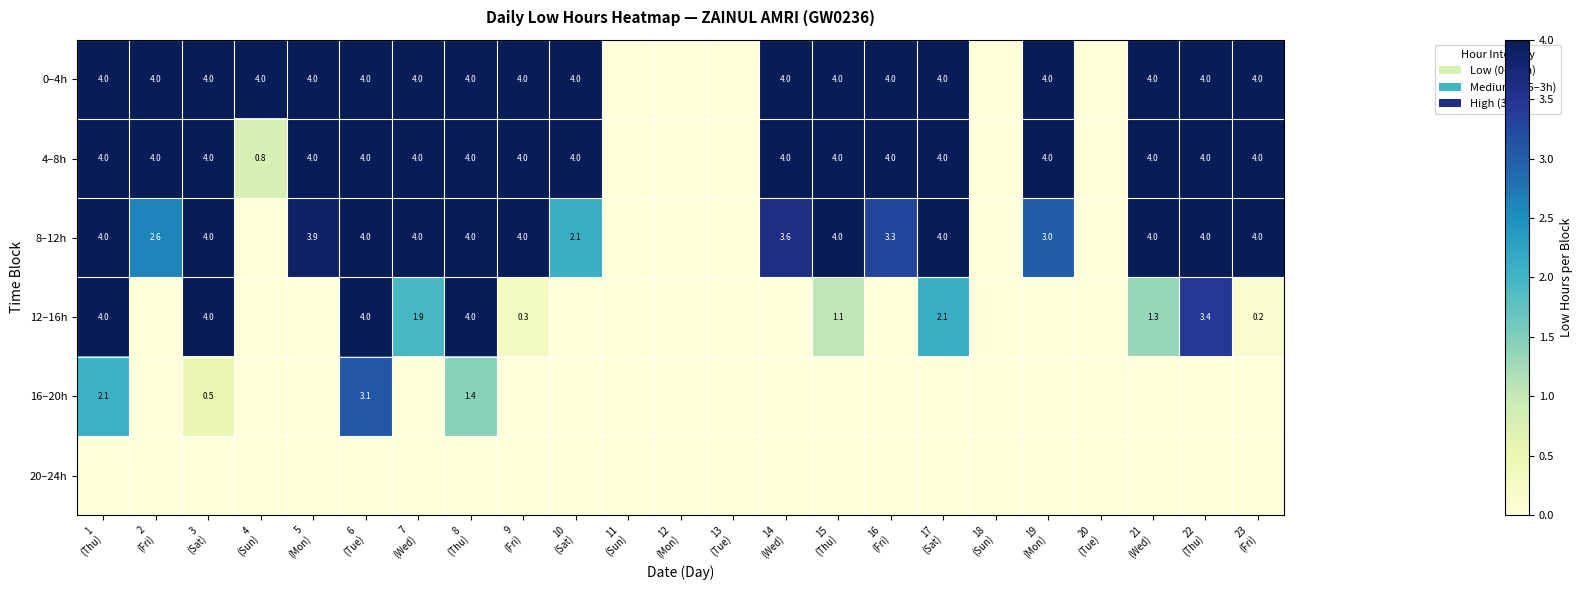

The value of 12–16h at 13 (Tue) is 0.0. True or false?

True